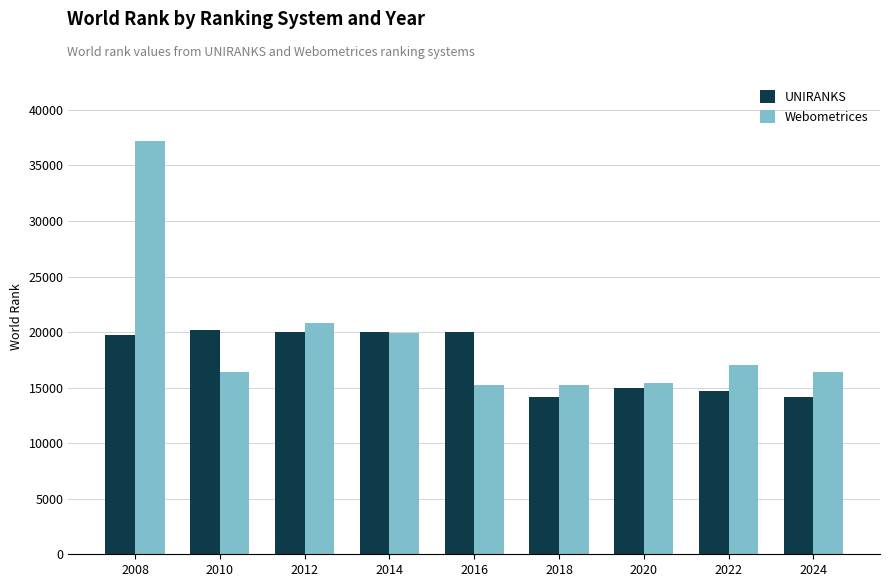

What is the difference between the maximum and minimum values in the Webometrices series?

21932